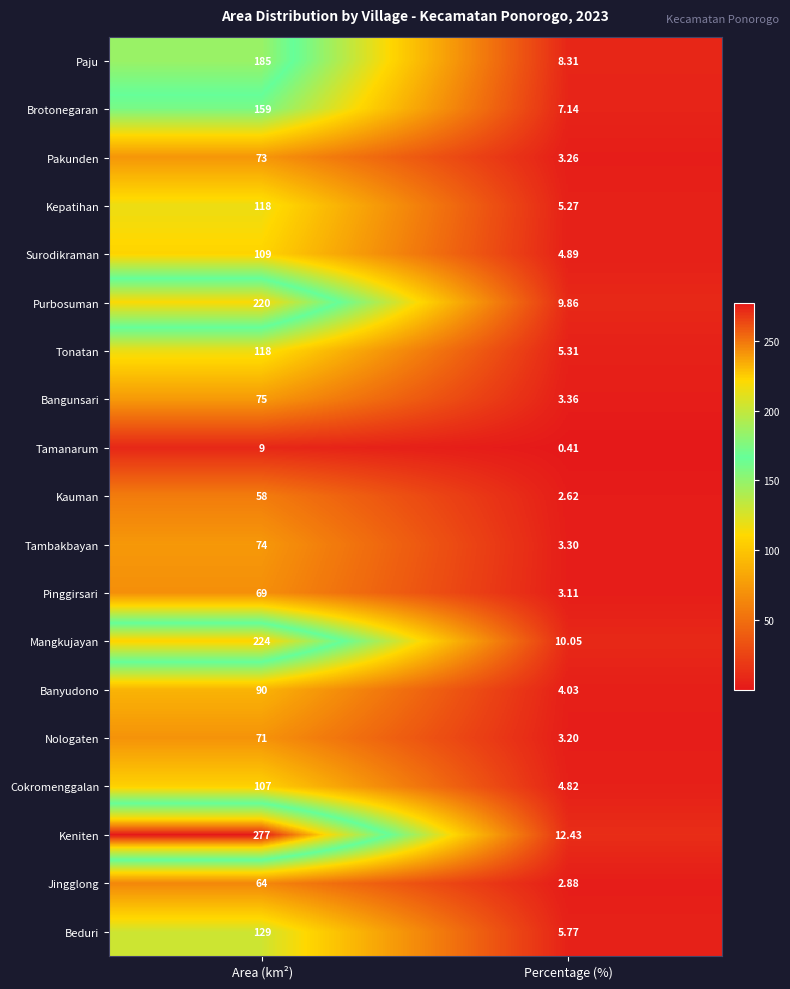

At which label is Kauman closest to 30?

Percentage (%)